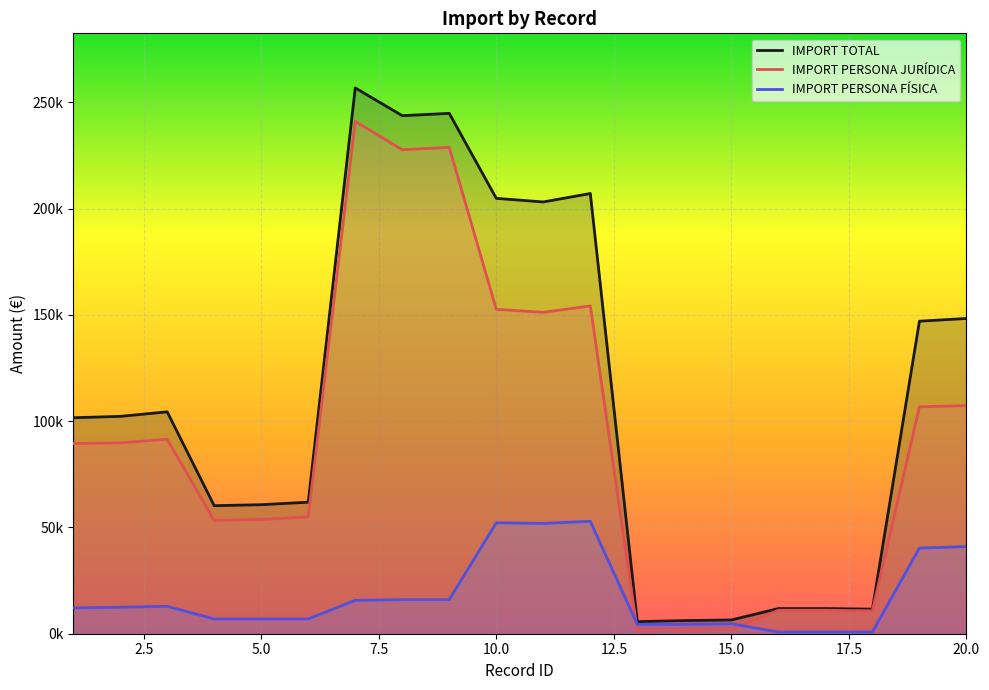

How many lines are shown in the chart?

3